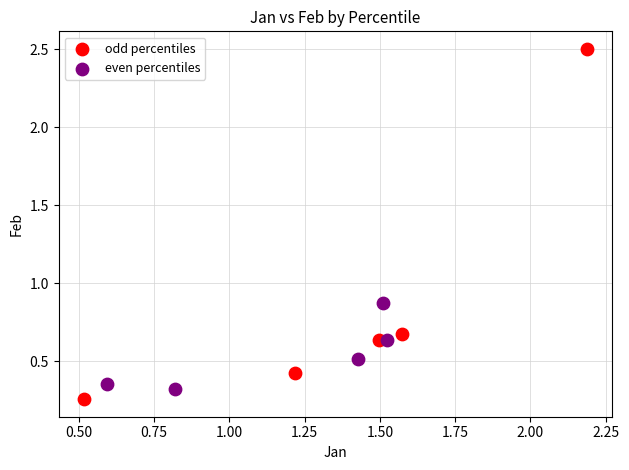

Which series reaches the minimum Y coordinate?

odd percentiles